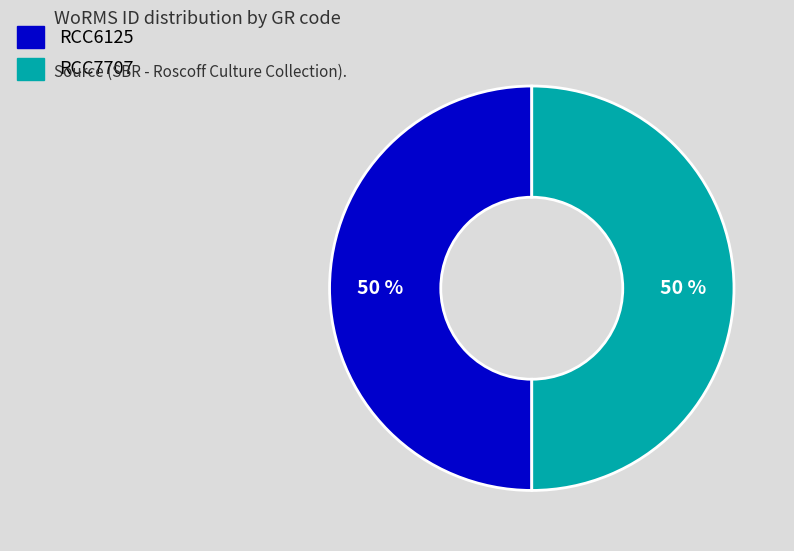

How many segments does this pie chart have?

2